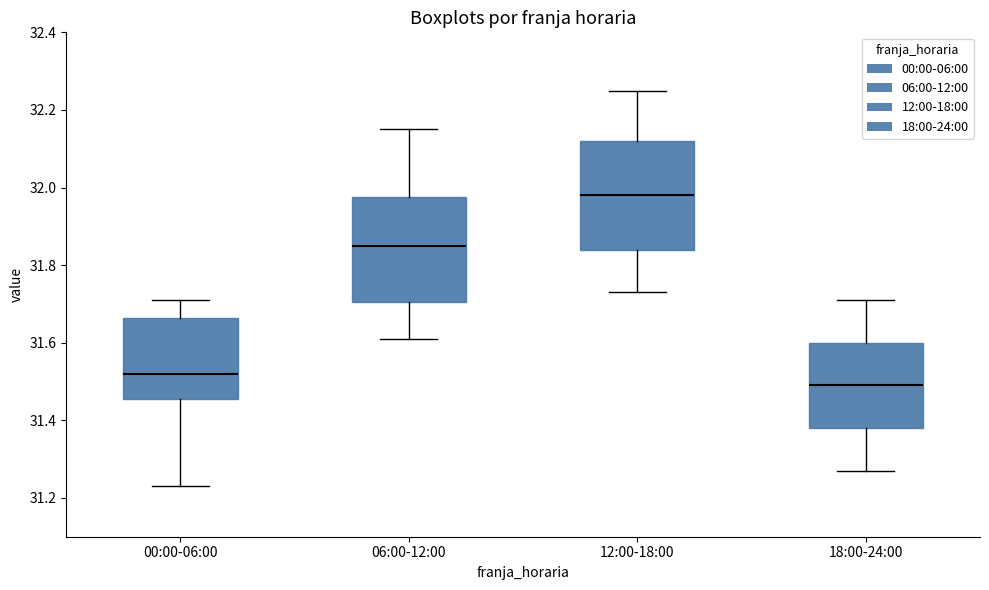

Which box's median line is the highest?

12:00-18:00